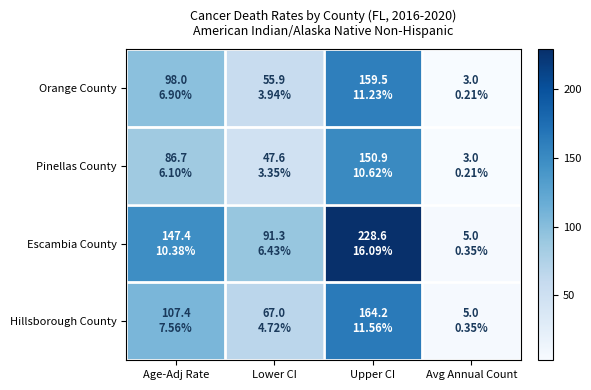

Which series has the largest total across all categories?

Escambia County